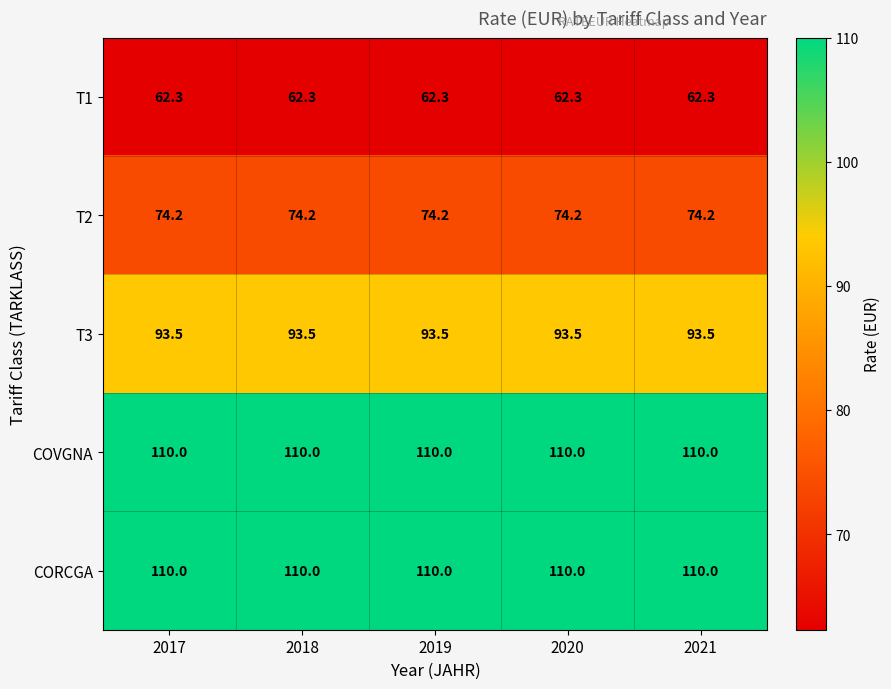

At how many categories does at least one series exceed 77?

5